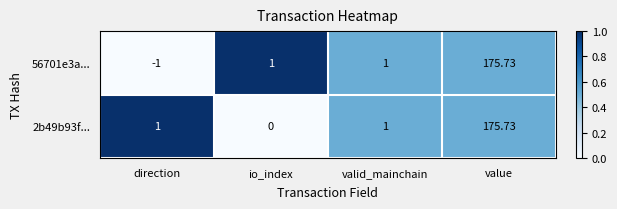

Is the value of 2b49b93f... at io_index greater than the value of 56701e3a... at valid_mainchain?

No